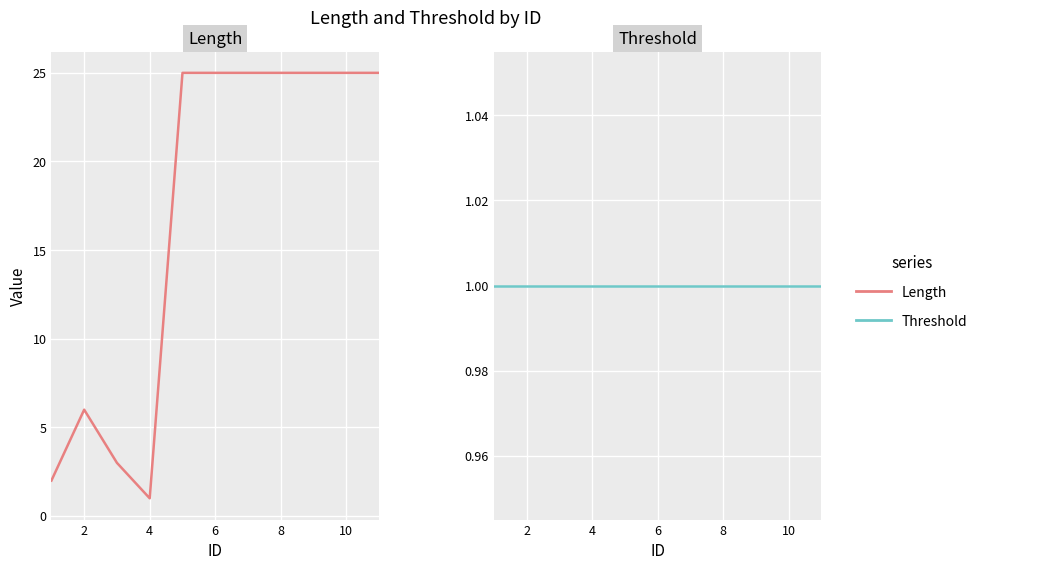

What are all the series names shown in the legend?

Length, Threshold